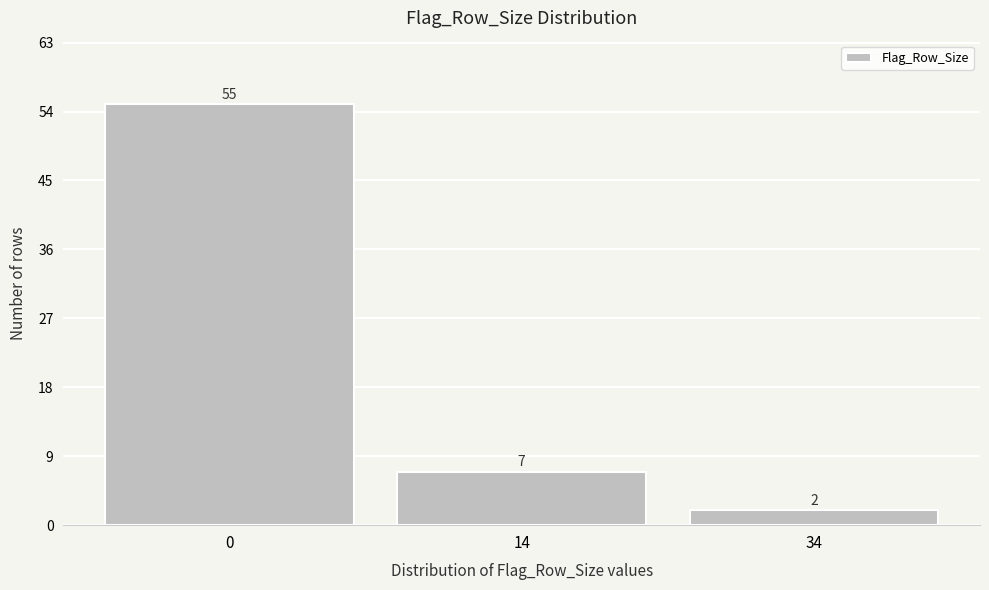

Reading right to left, what are all the values shown in this chart?

34=2	14=7	0=55